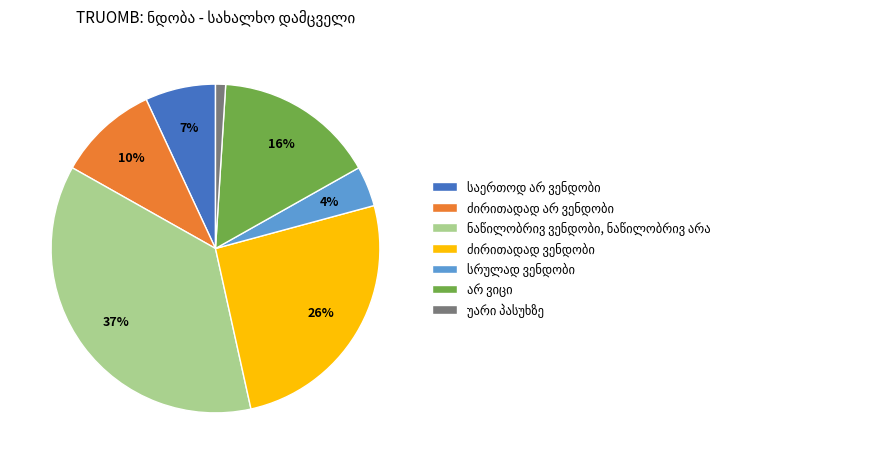

Is there a majority slice in this chart?

No